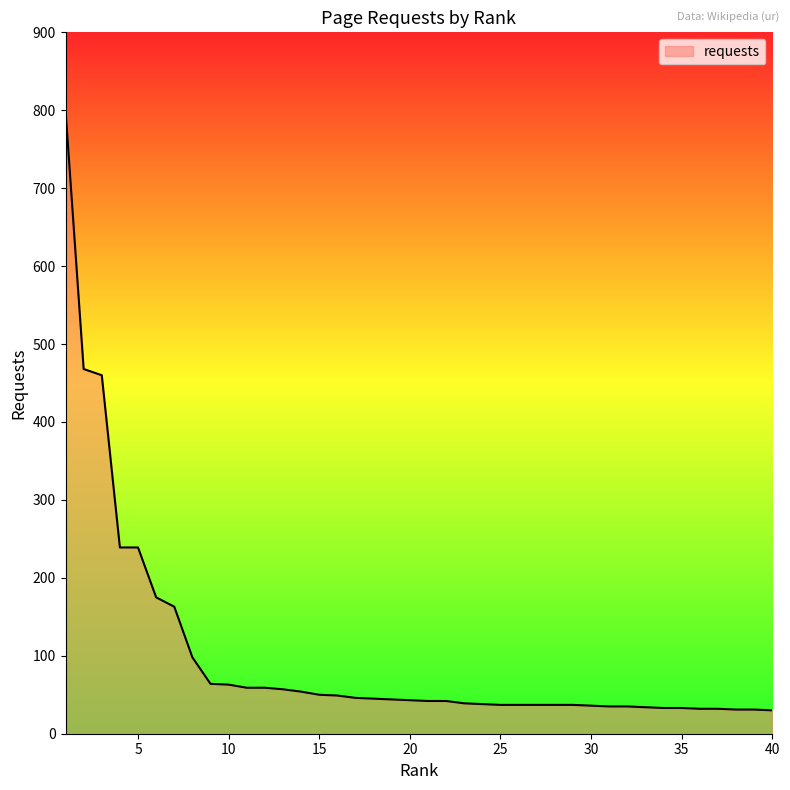

Does the chart display data point markers on the line(s)?

No